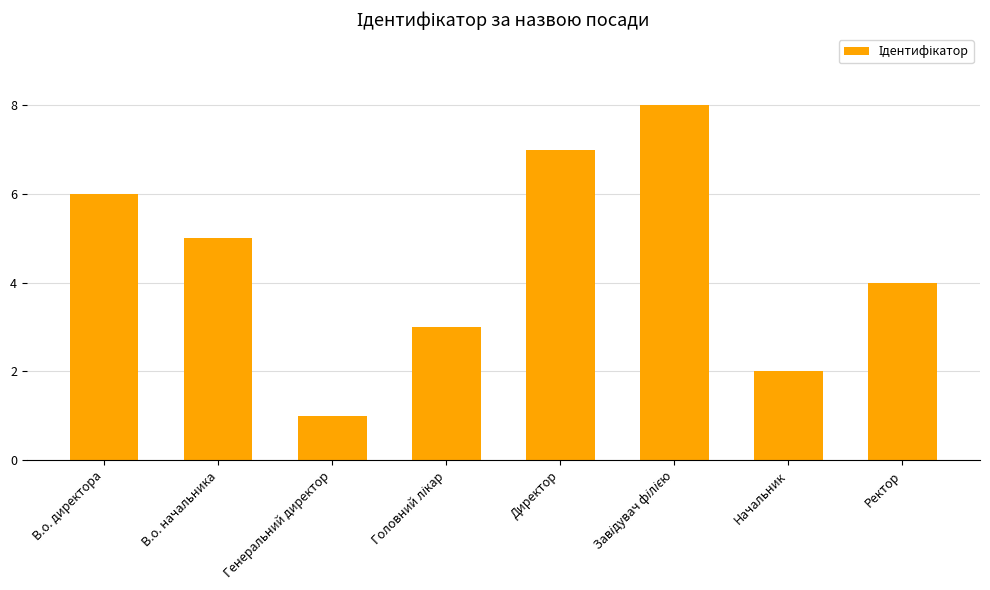

What is the greatest value displayed?

8